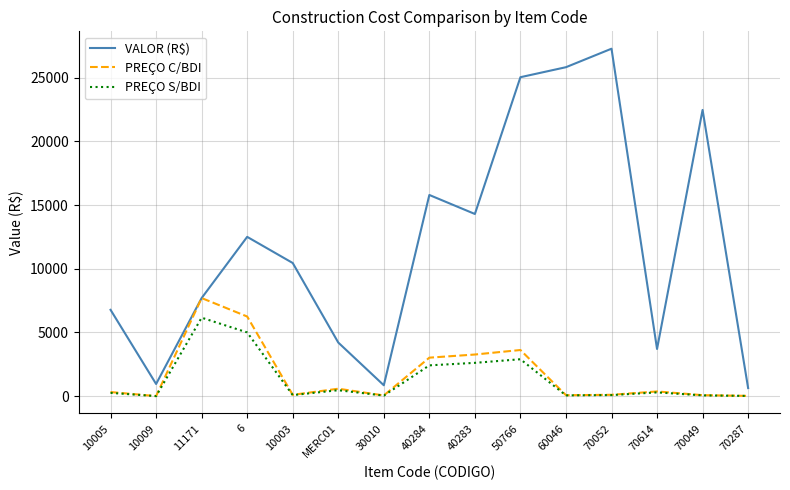

At which label is VALOR (R$) closest to 13950?

40283